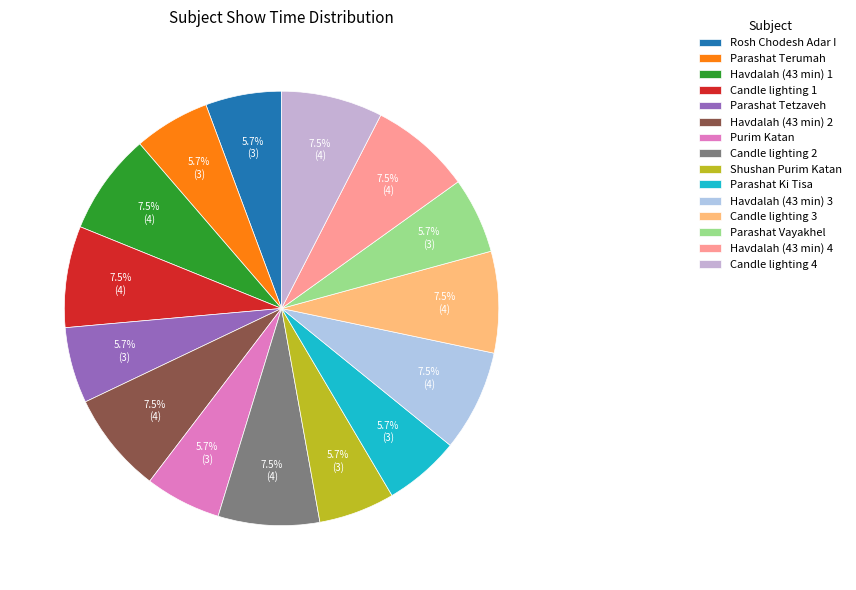

What is the largest slice in the pie chart?

Havdalah (43 min) 1